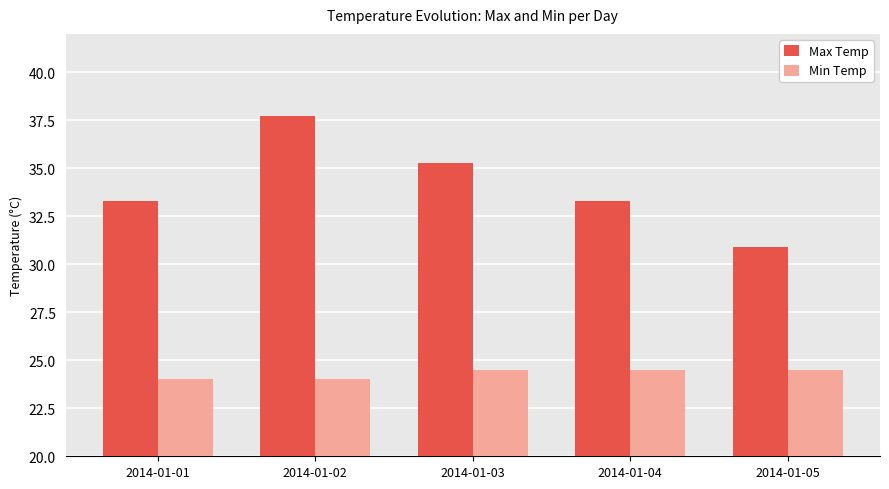

How many bars are there in each group?

2